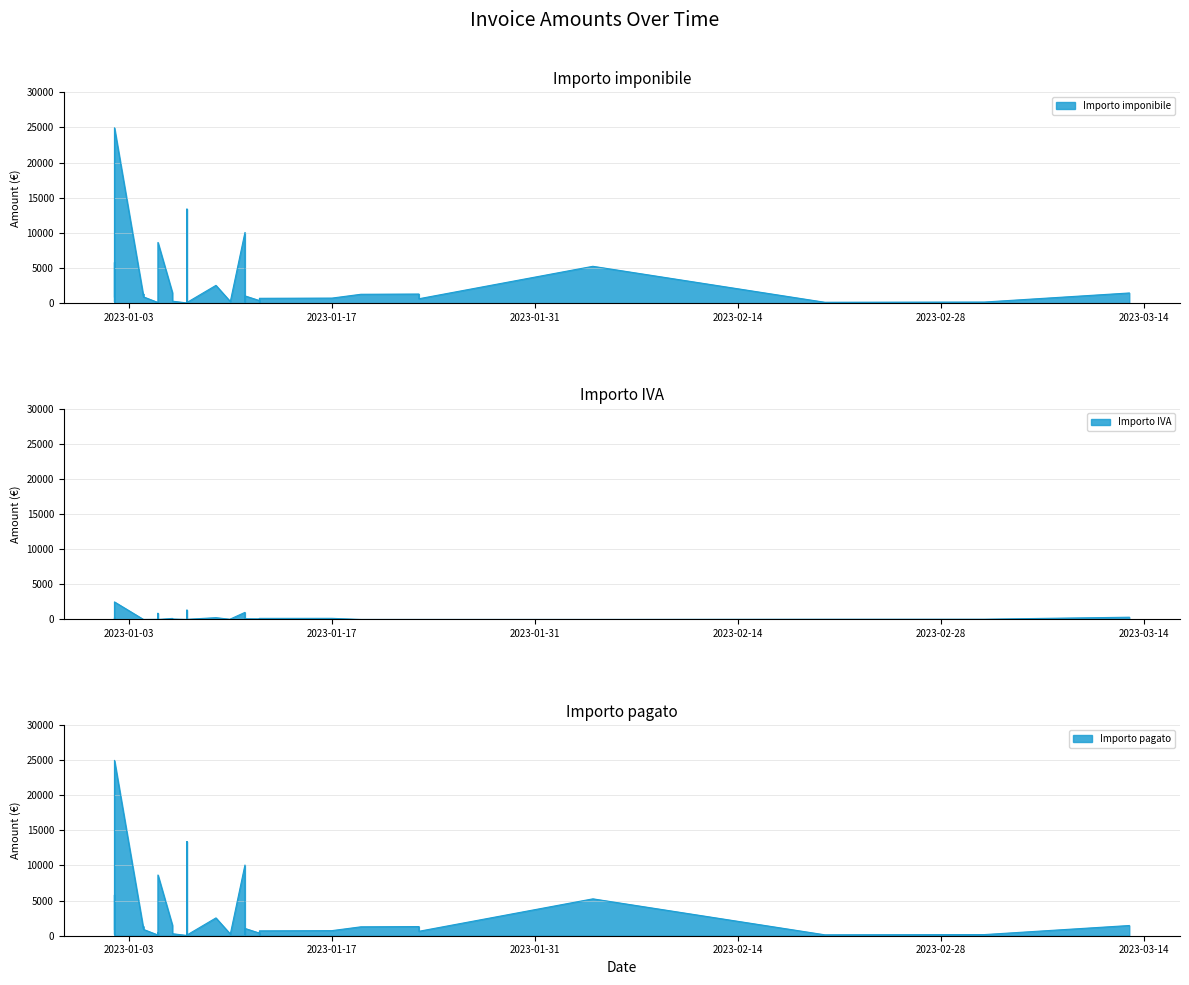

What is the value of the Importo imponibile point at the 12th from the left?

898.8